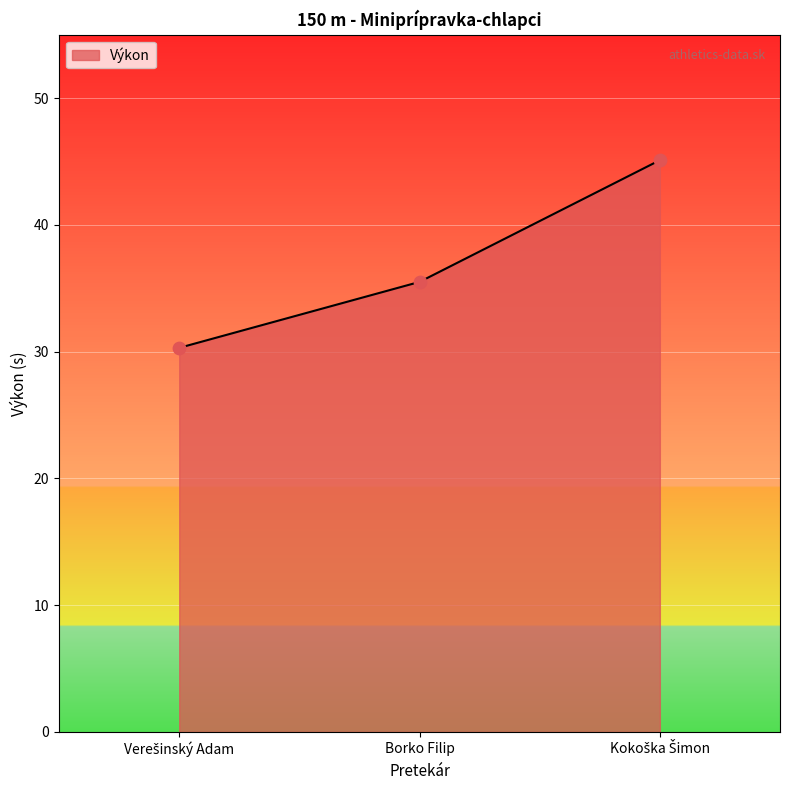

At which label is the value closest to 37?

Borko Filip